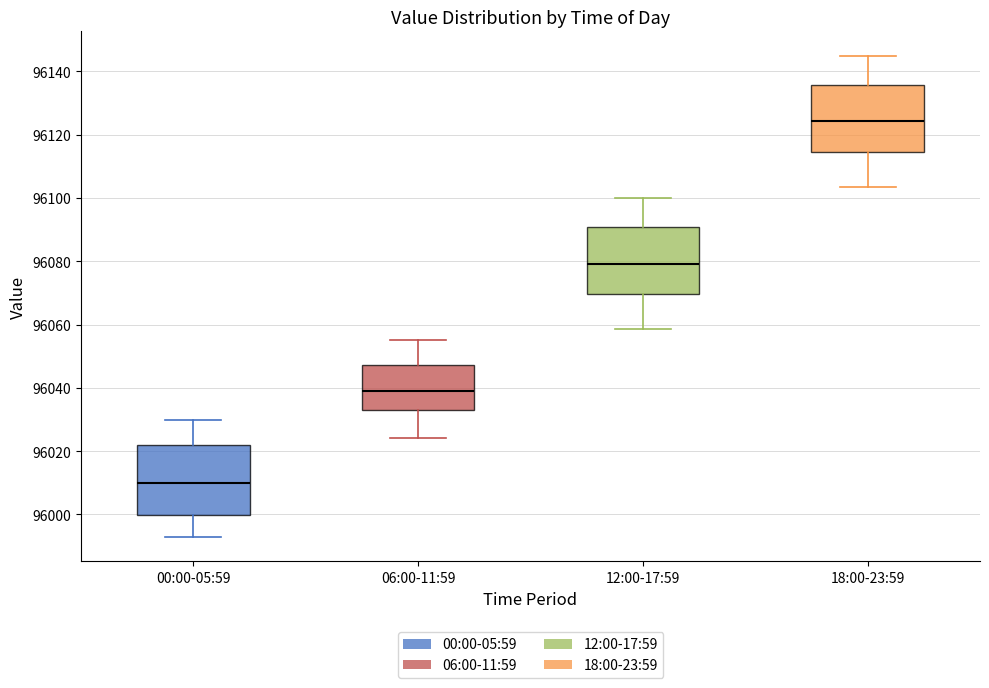

Which box has the highest median line?

18:00-23:59